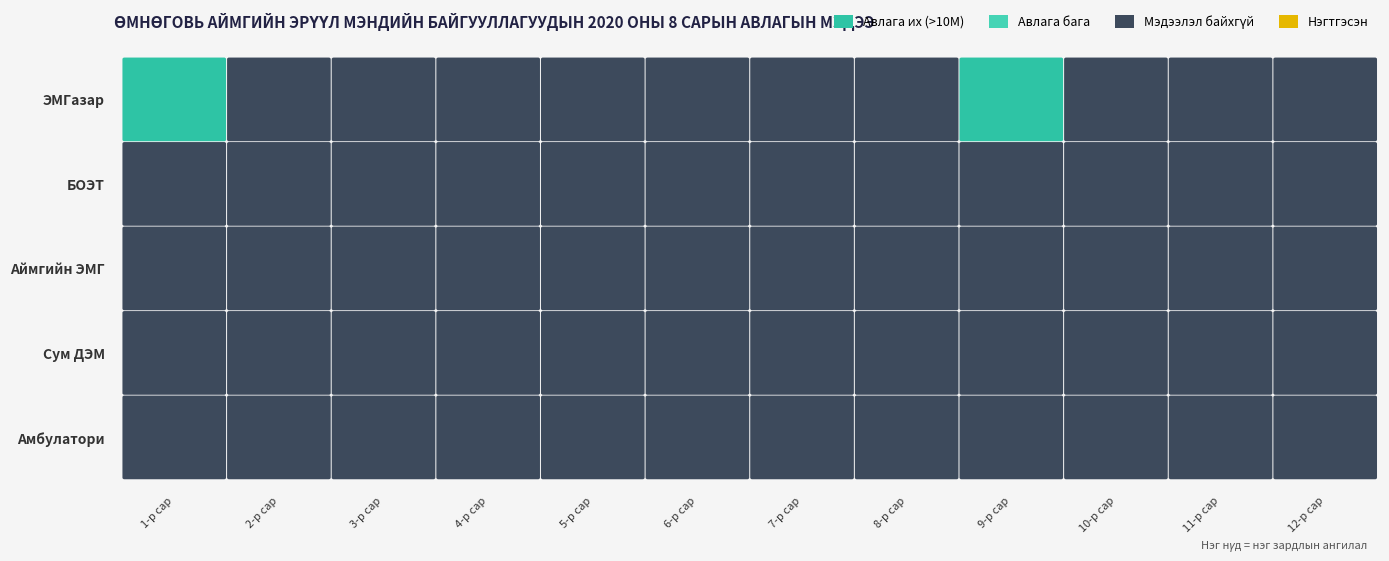

List the labels in order of ЭМГазар value, smallest first.

1, 2, 3, 4, 5, 6, 7, 8, 9, 10, 11, 0